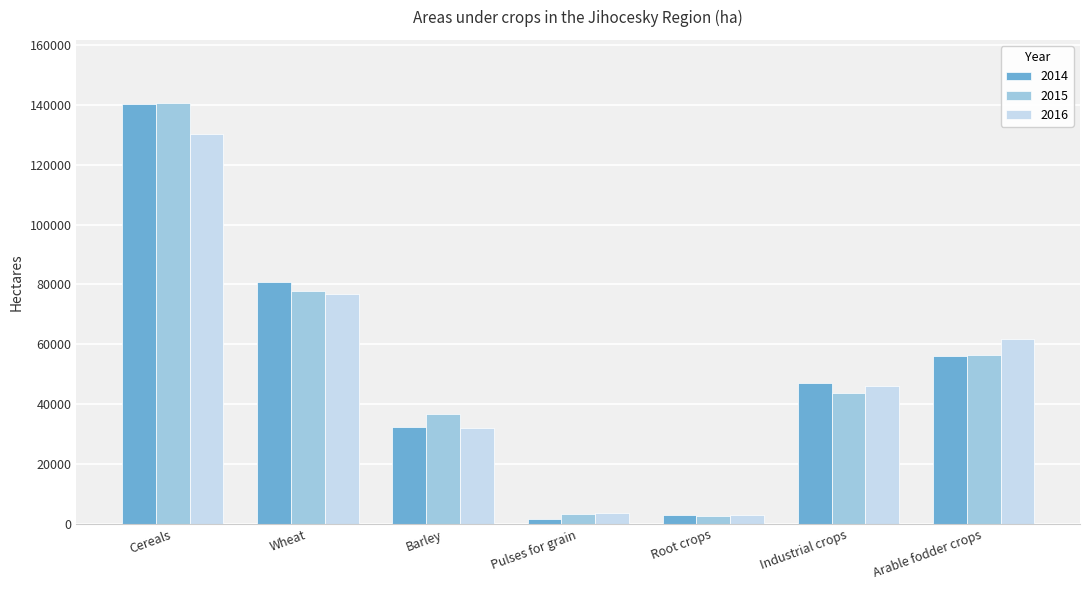

What is the label of the 7th bar from the right?

Cereals